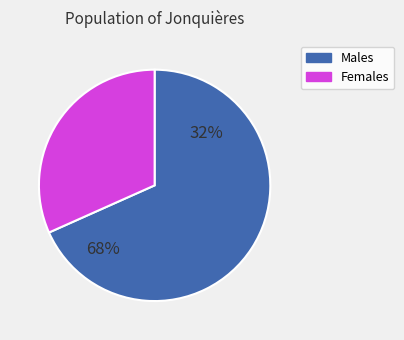

Is it true that pct25 is 1% of the pie?

False